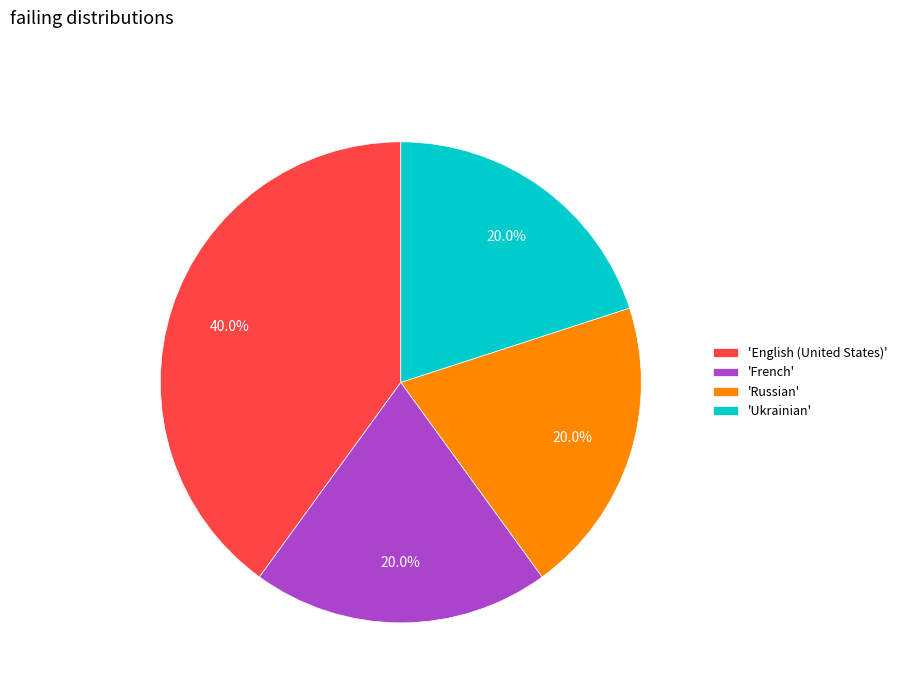

Count the number of slices in the pie.

4